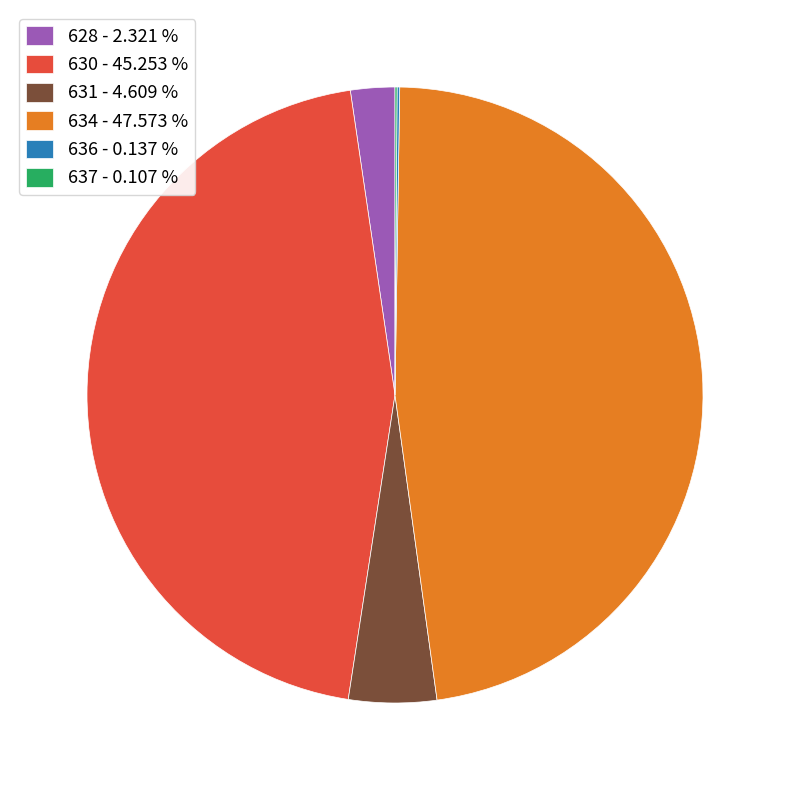

Combined, do 630 - 45.253 % and 628 - 2.321 % account for over 50%?

No